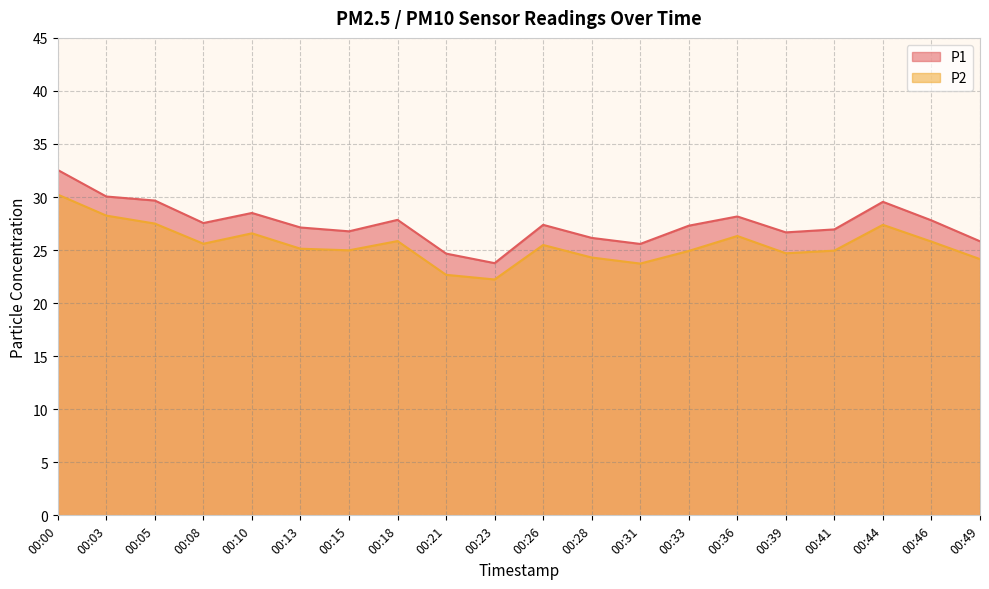

What is the smallest value displayed?

22.2